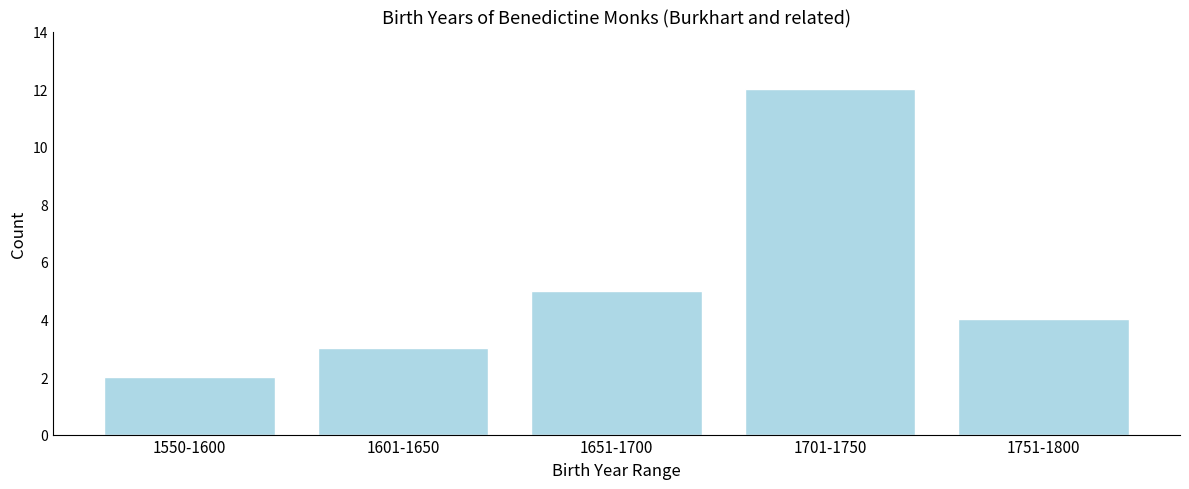

Reading right to left, what are all the values shown in this chart?

4	12	5	3	2